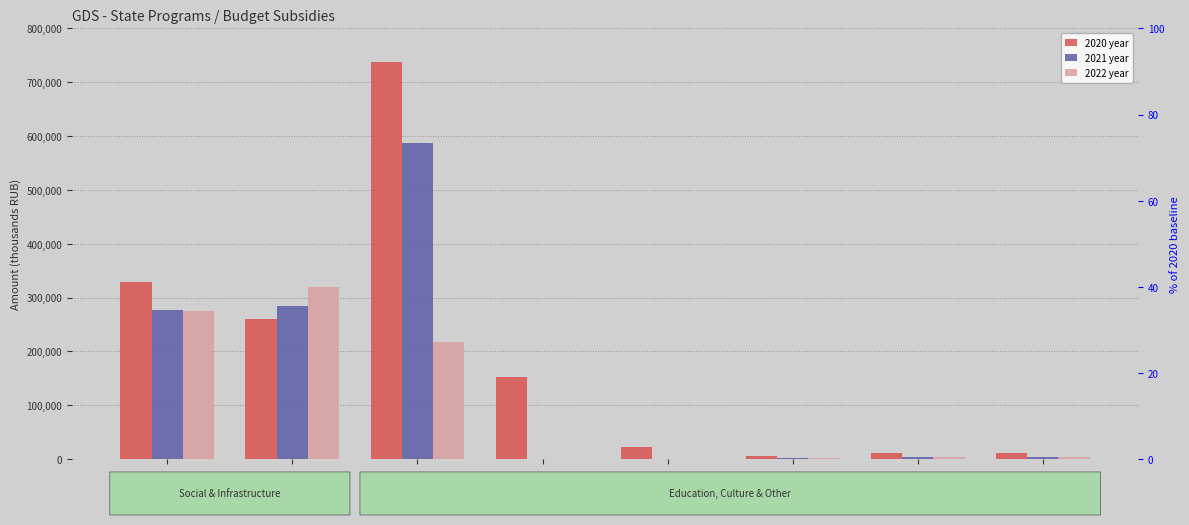

What is the sum of the 2022 year values at 14 and 18?

217203.2